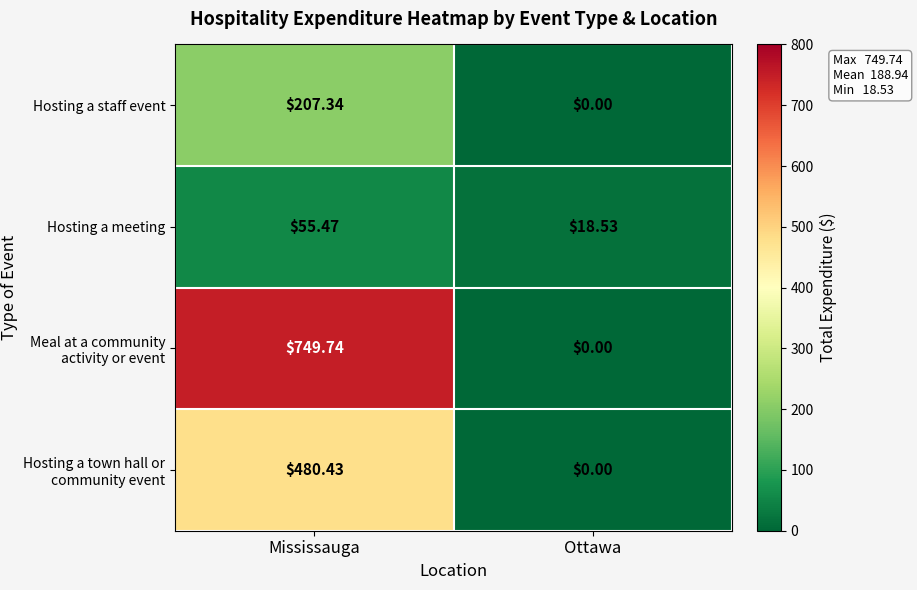

What is the maximum value shown in the chart?

749.7